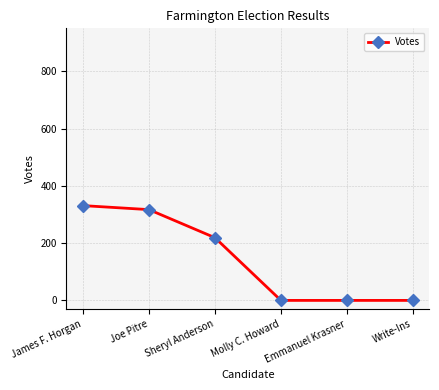

Reading left to right, transcribe all the data shown in this chart.

331	317	219	0	0	0